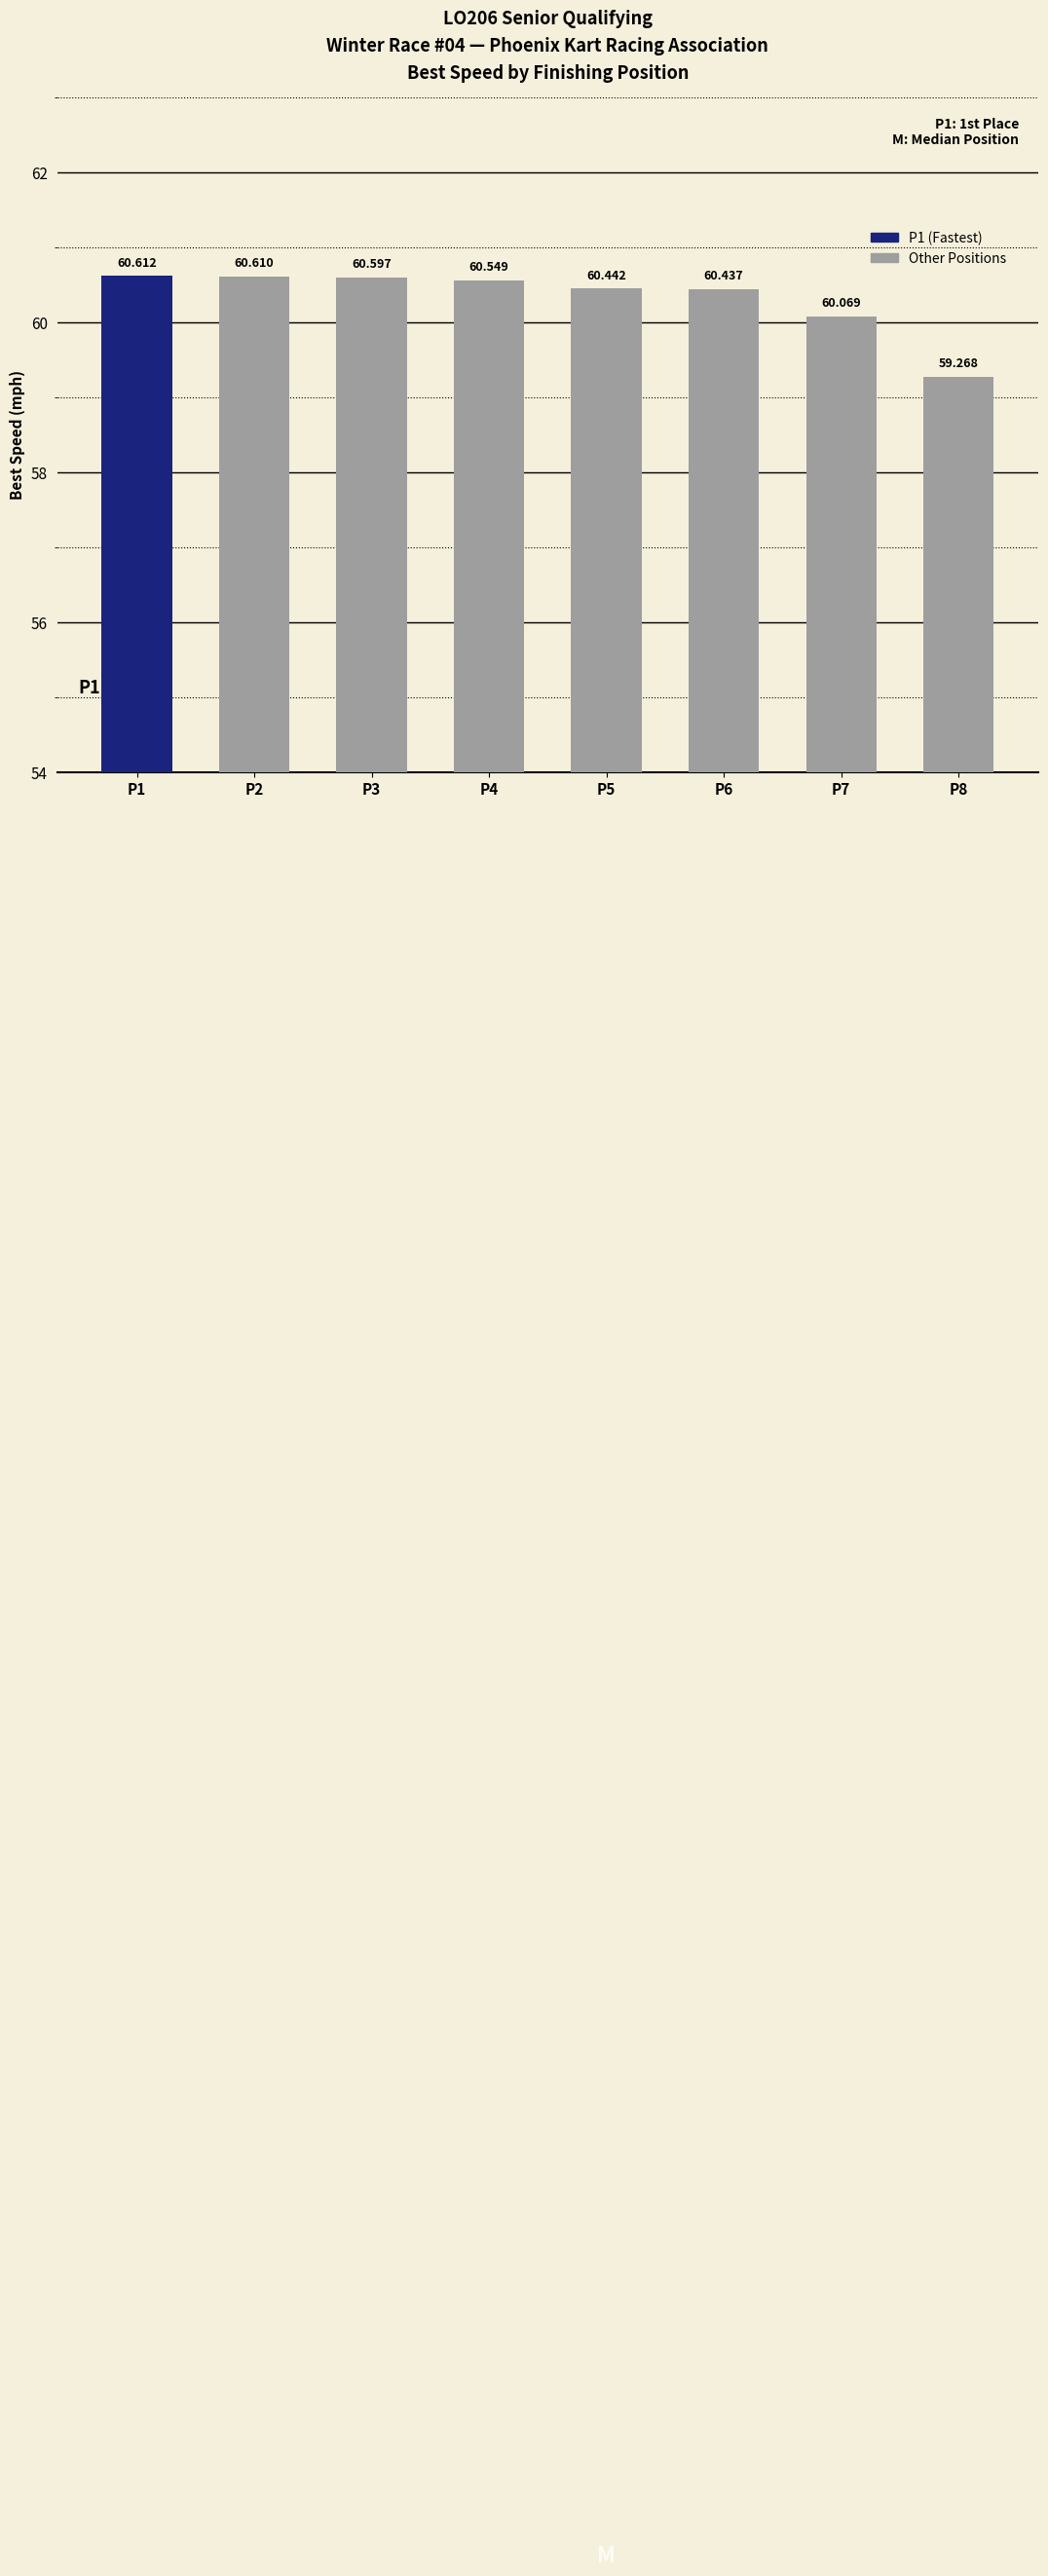

How many data points does each series have?

8